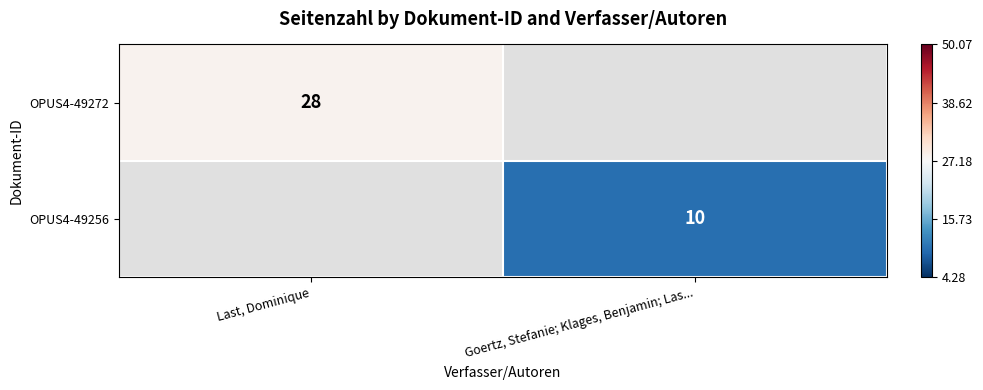

Is it true that OPUS4-49272 equals 41 at Last, Dominique?

False